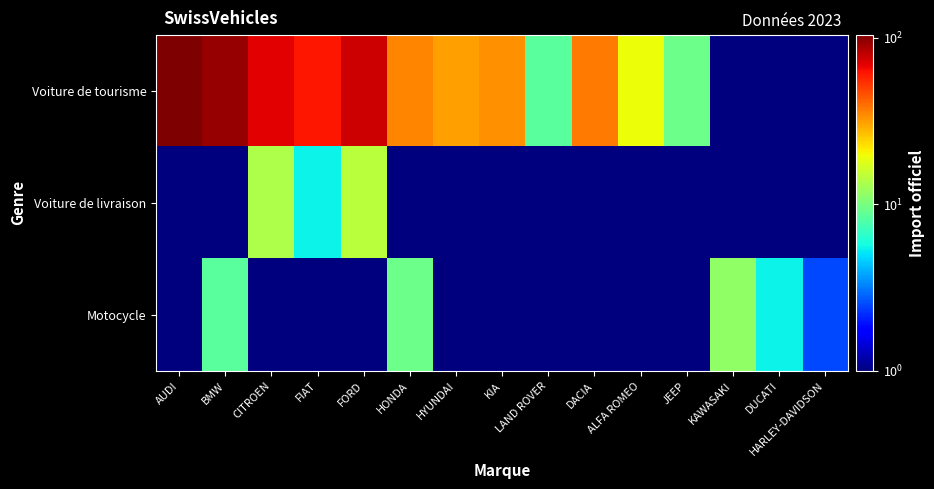

At HARLEY-DAVIDSON, list the series in order from smallest to largest.

Voiture de tourisme, Voiture de livraison, Motocycle